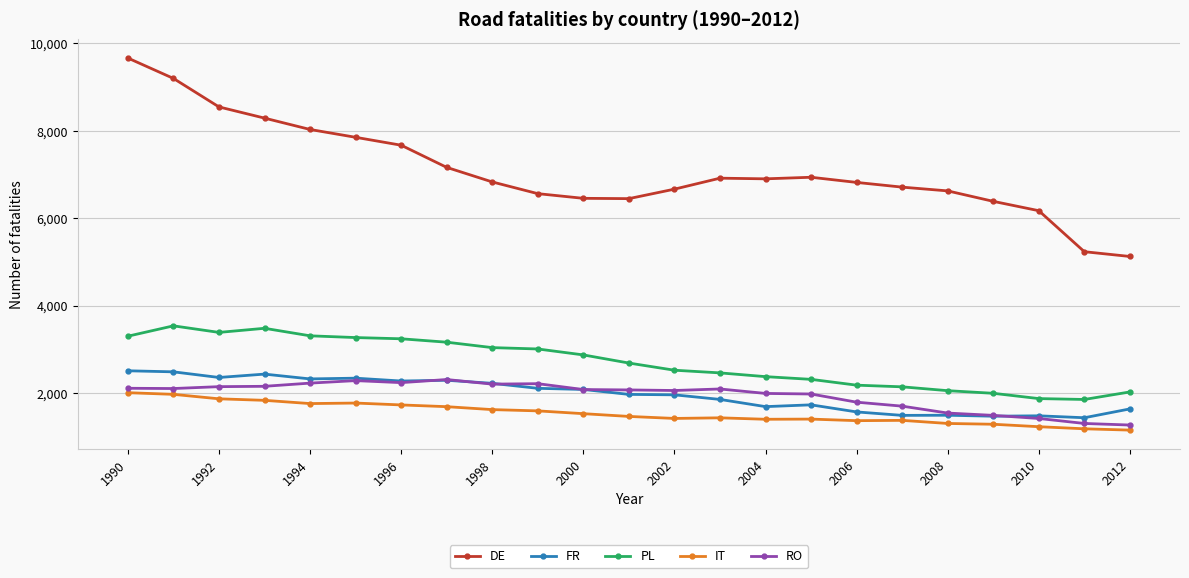

What is the highest value of the IT series?

2009